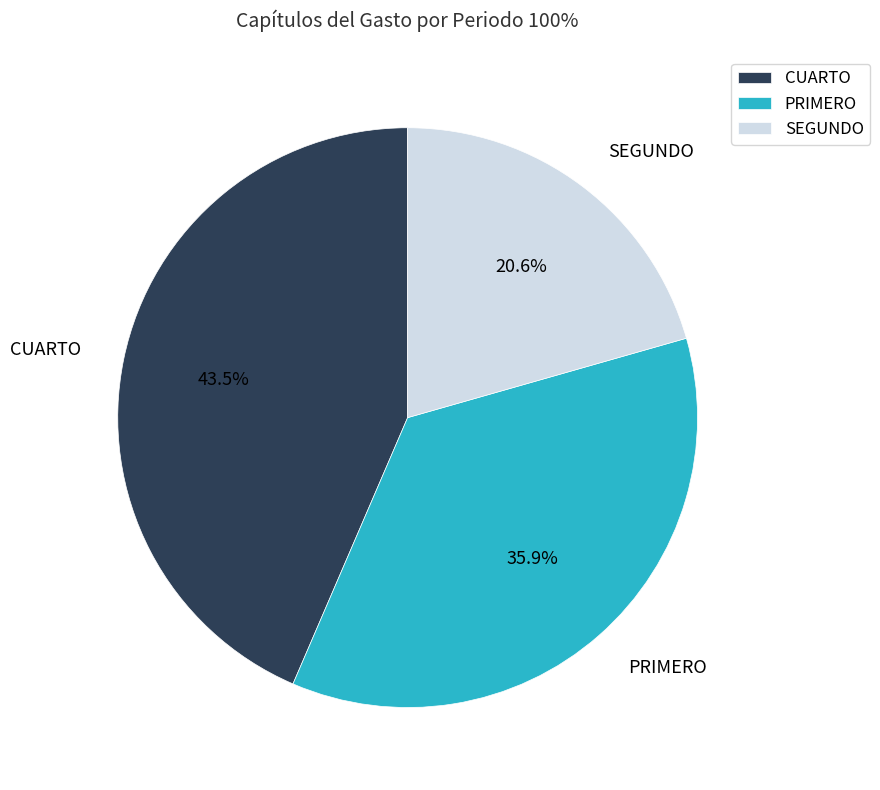

Rank the categories by value from highest to lowest.

CUARTO, PRIMERO, SEGUNDO